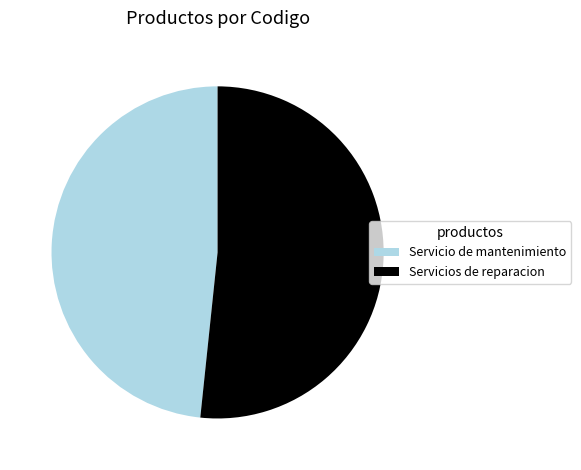

What is the smallest slice in the pie chart?

Servicio de mantenimiento